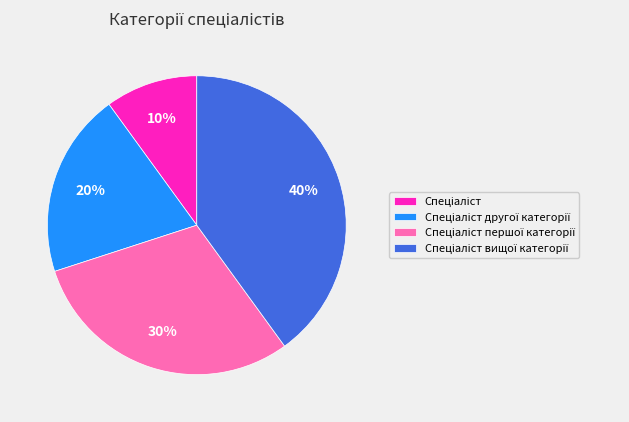

To the nearest percent, what is the average slice percentage?

25%